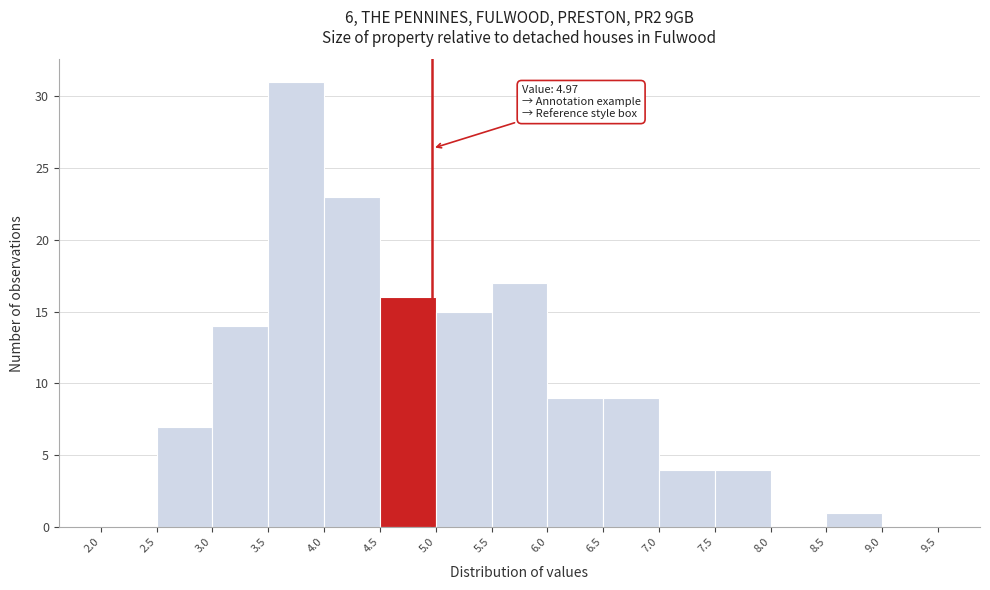

Which range on the x-axis has the tallest bar?

3.5 to 4.0